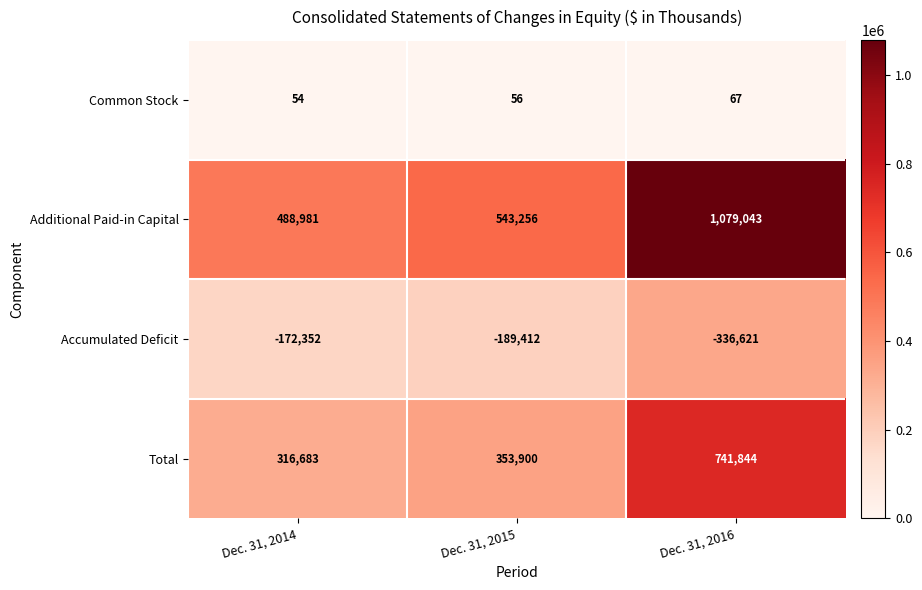

List the series in order of their peak value, highest first.

Additional Paid-in Capital, Total, Common Stock, Accumulated Deficit